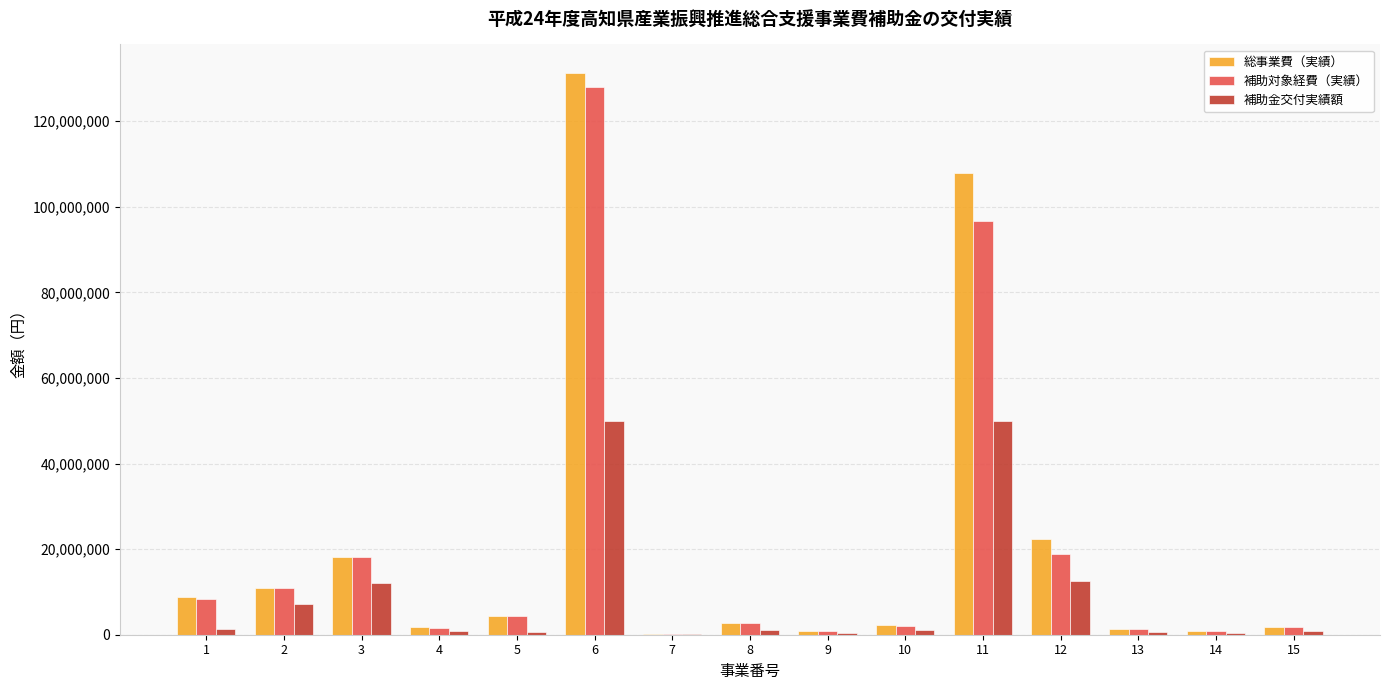

Does the chart contain stacked bars?

No